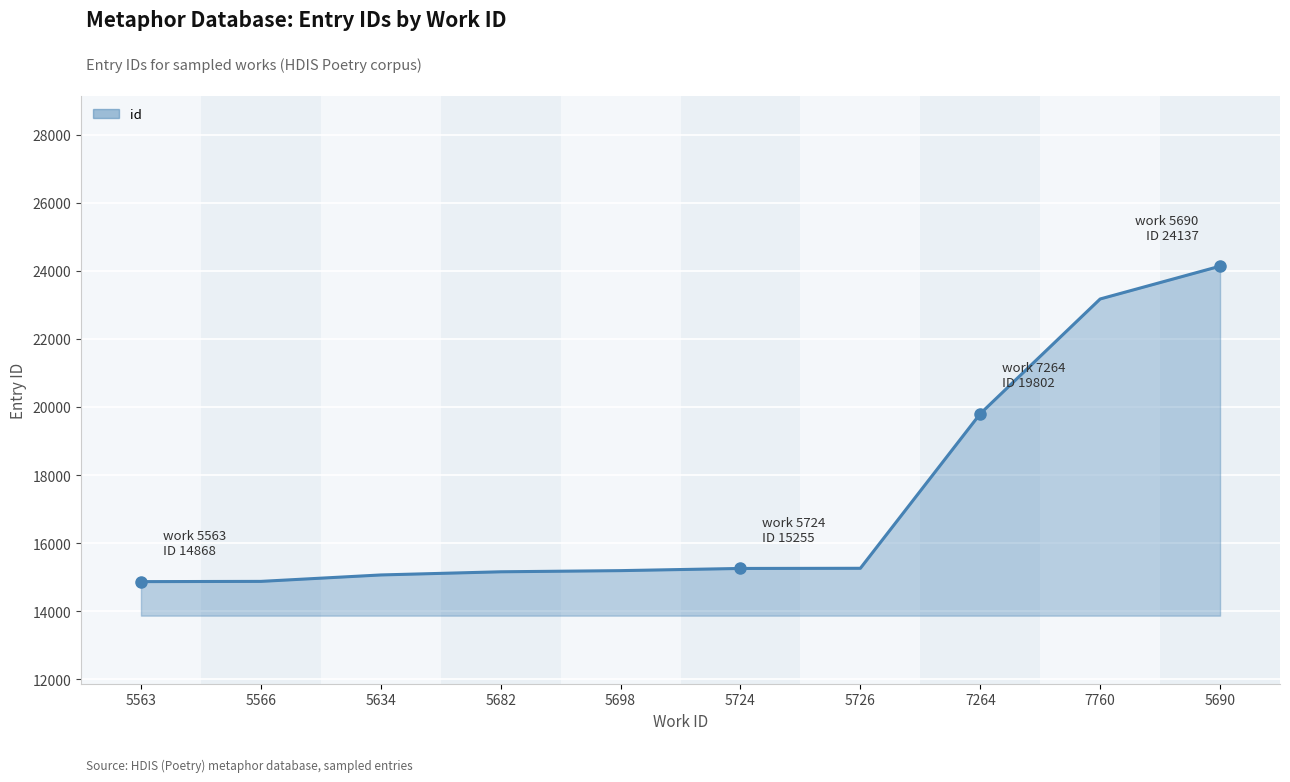

How many lines are shown in the chart?

1